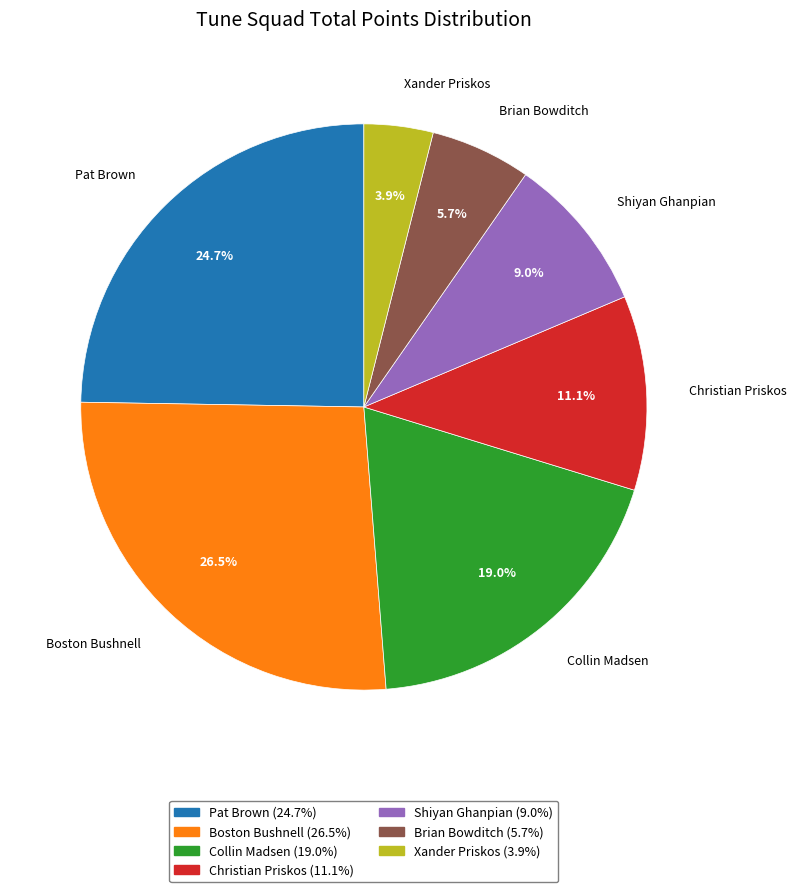

Which slice is the smallest?

Xander Priskos